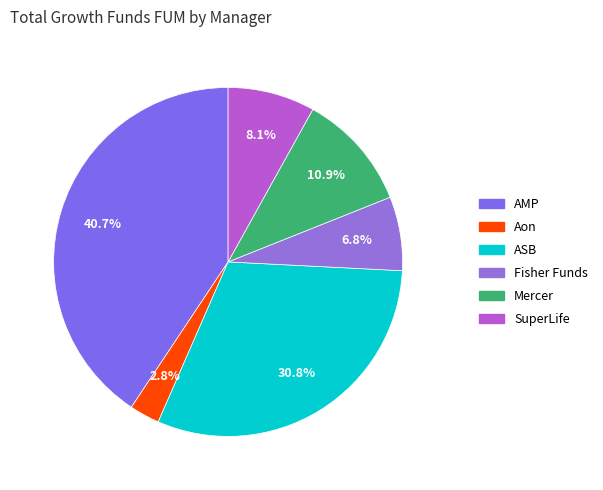

What portion of the pie excludes ASB?

69.2%